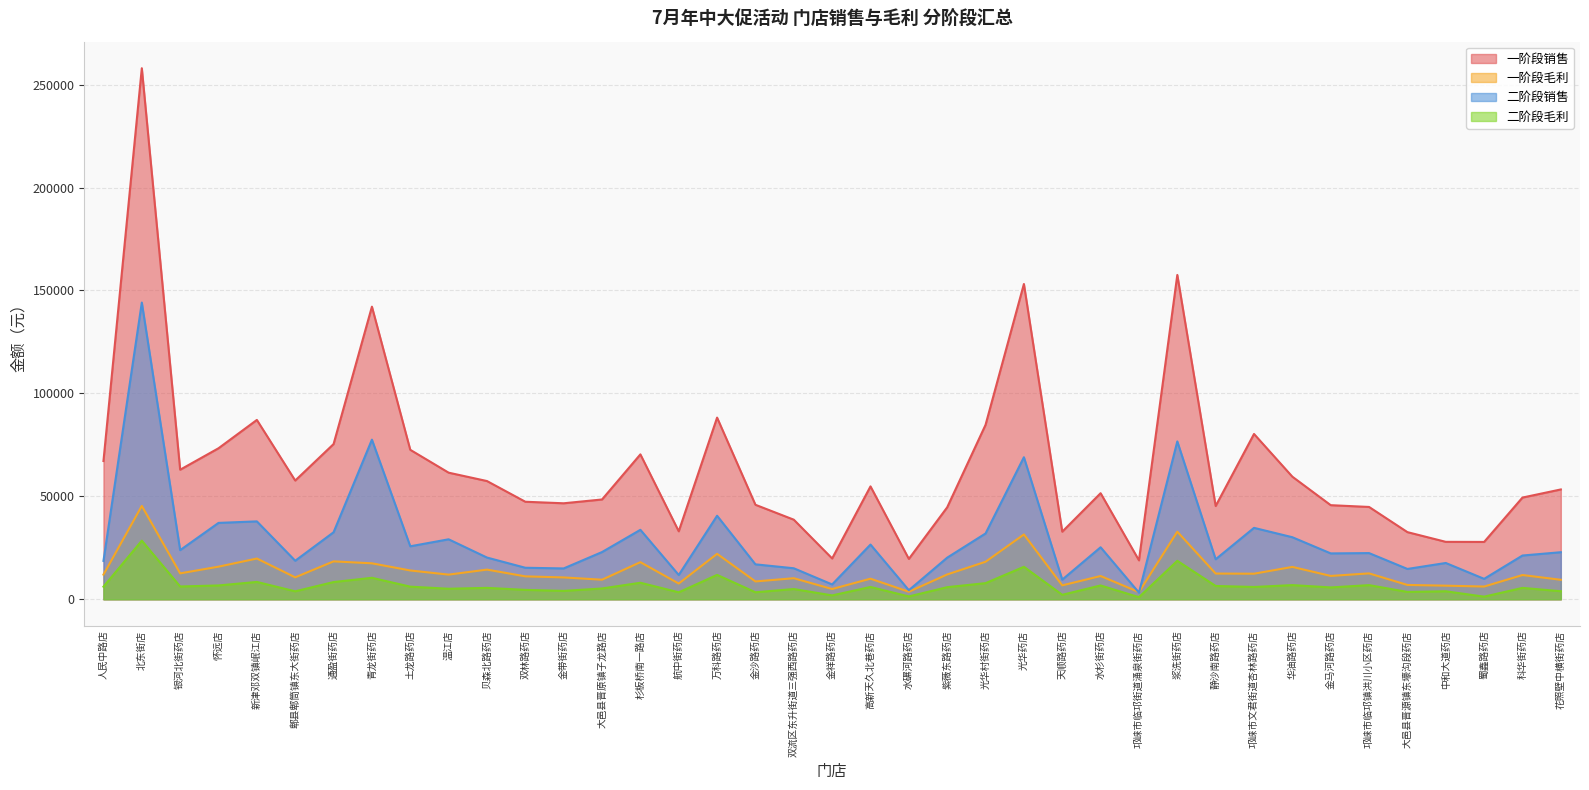

True or false: 一阶段销售 has a value of 27051.6 at 温江店.

False